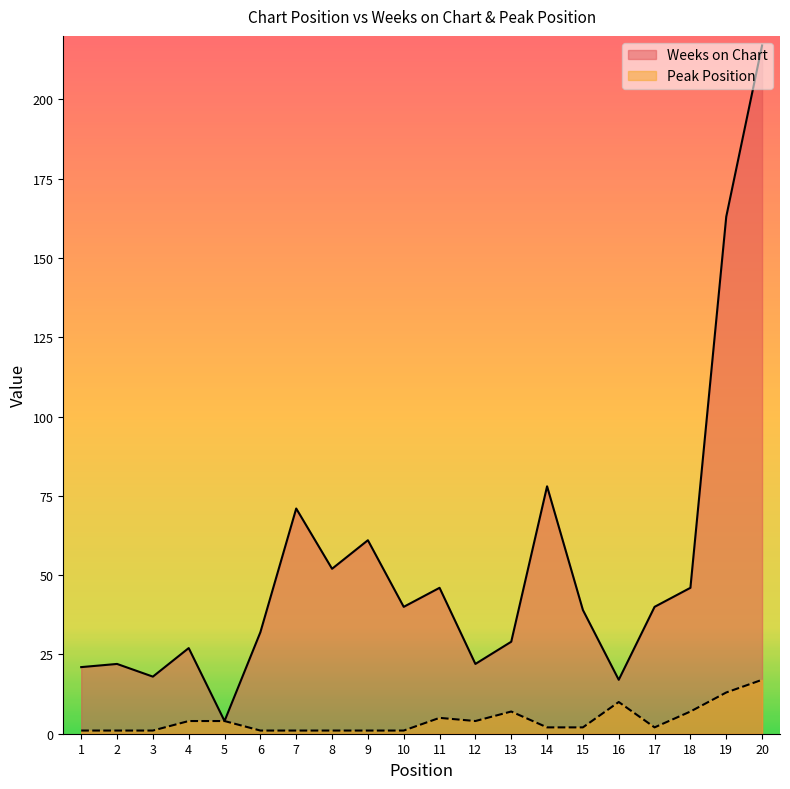

The value of Peak Position at 8 is 1. True or false?

True